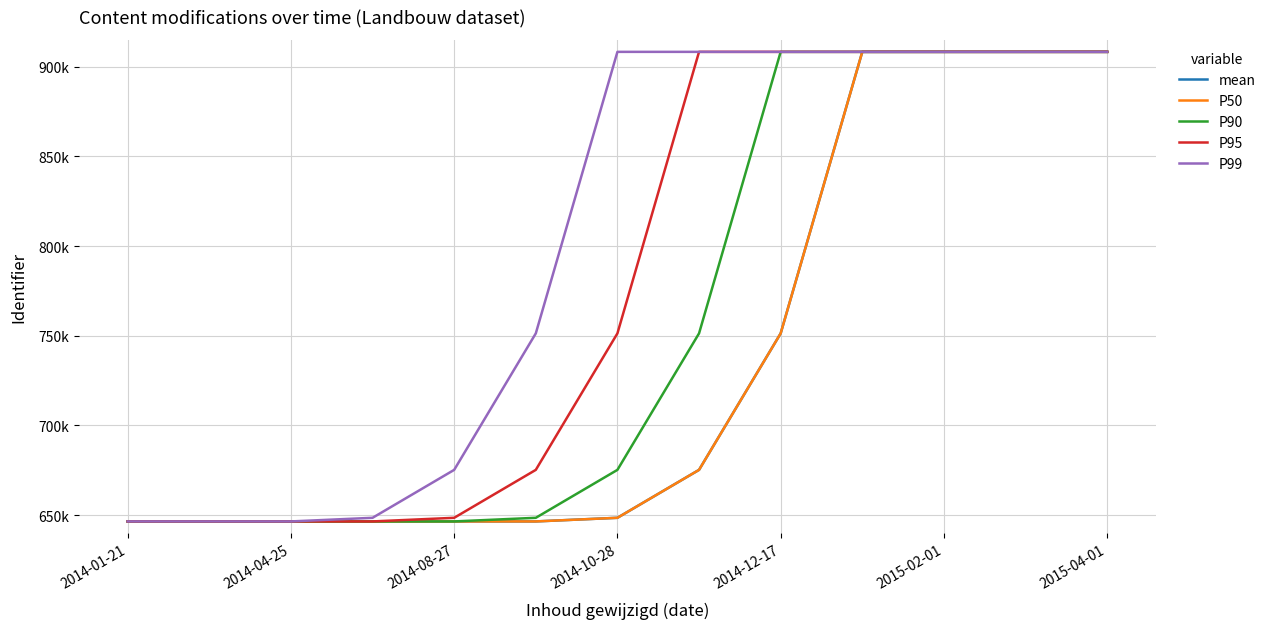

Does the chart have visible grid lines?

Yes